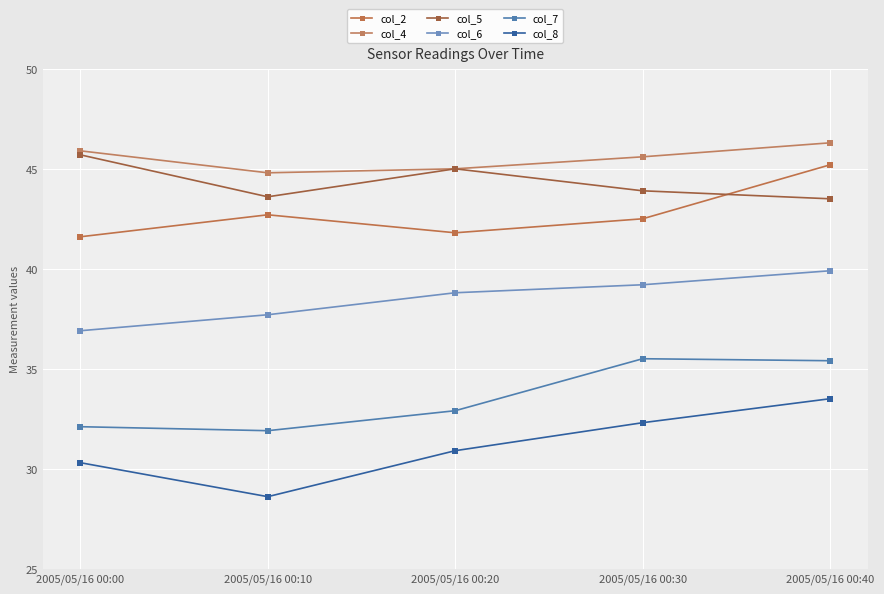

What is the difference between the highest and lowest values at 2005/05/16 00:40?

12.8